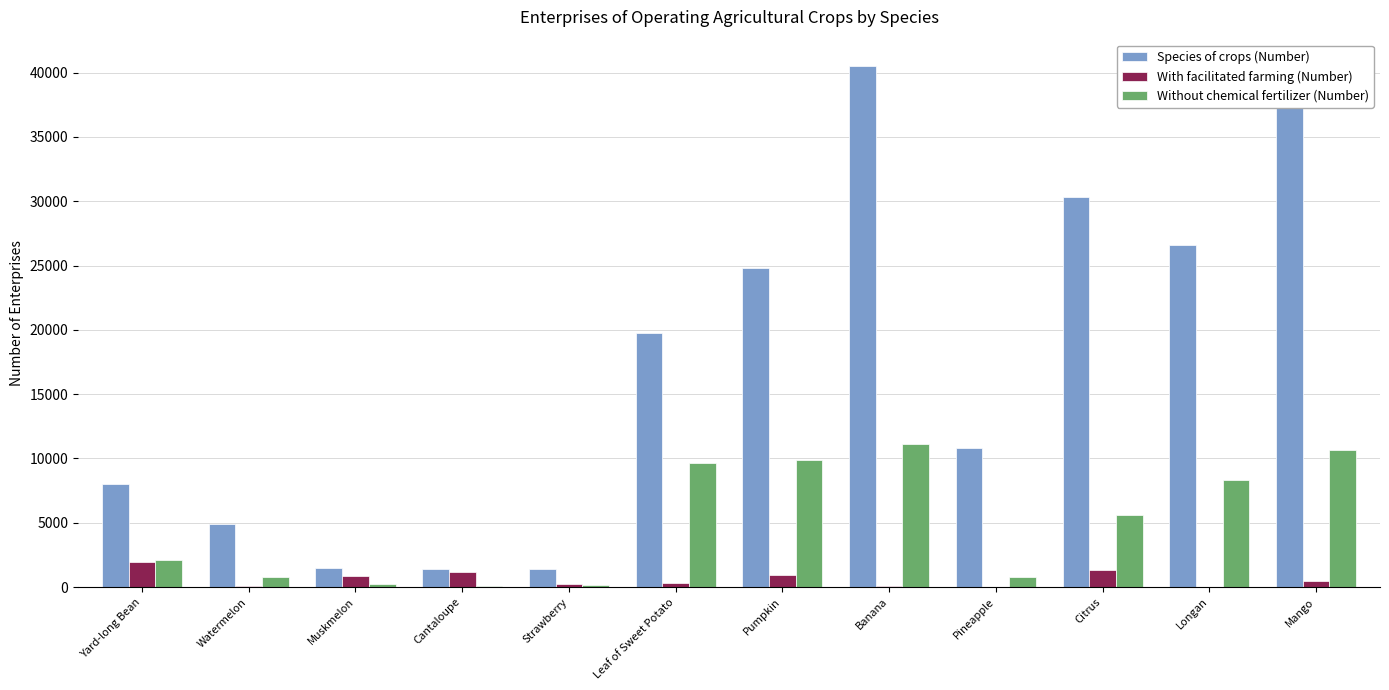

What are all the series names shown in the legend?

Species of crops (Number), With facilitated farming (Number), Without chemical fertilizer (Number)